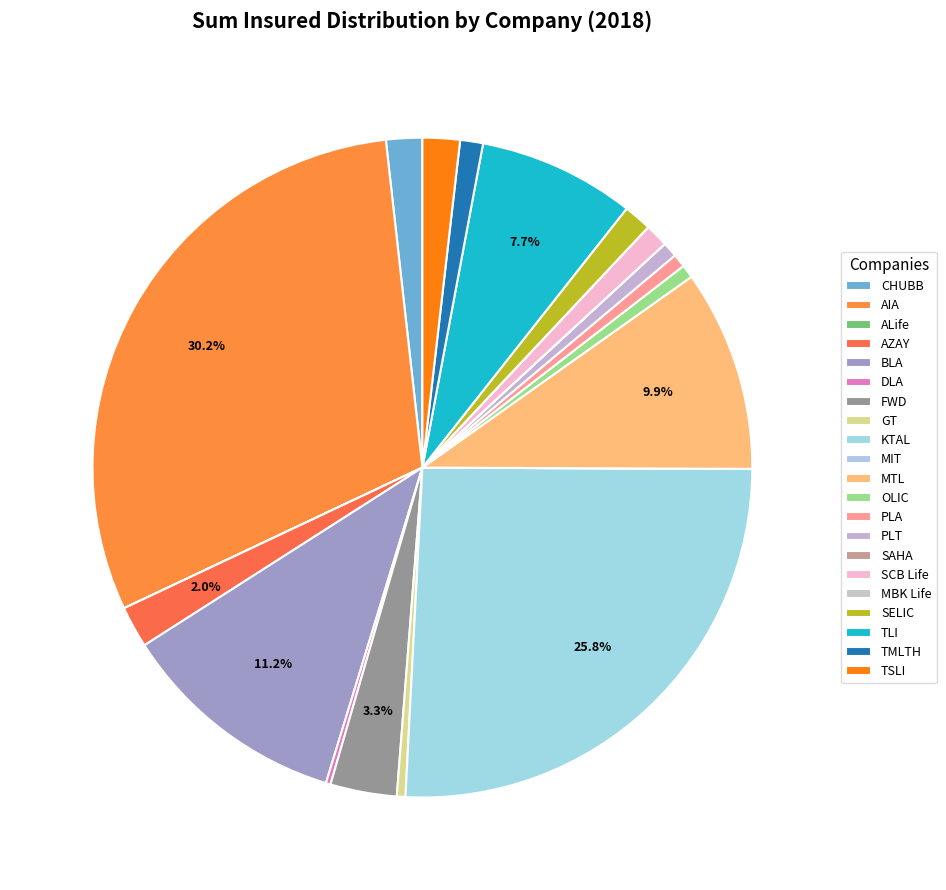

To the nearest percent, what percentage of the pie is AIA?

30%